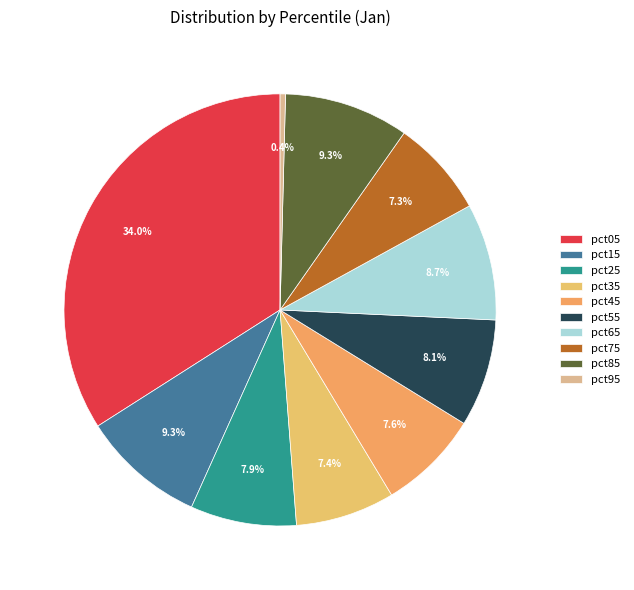

Which category has the smallest portion of the pie?

pct95